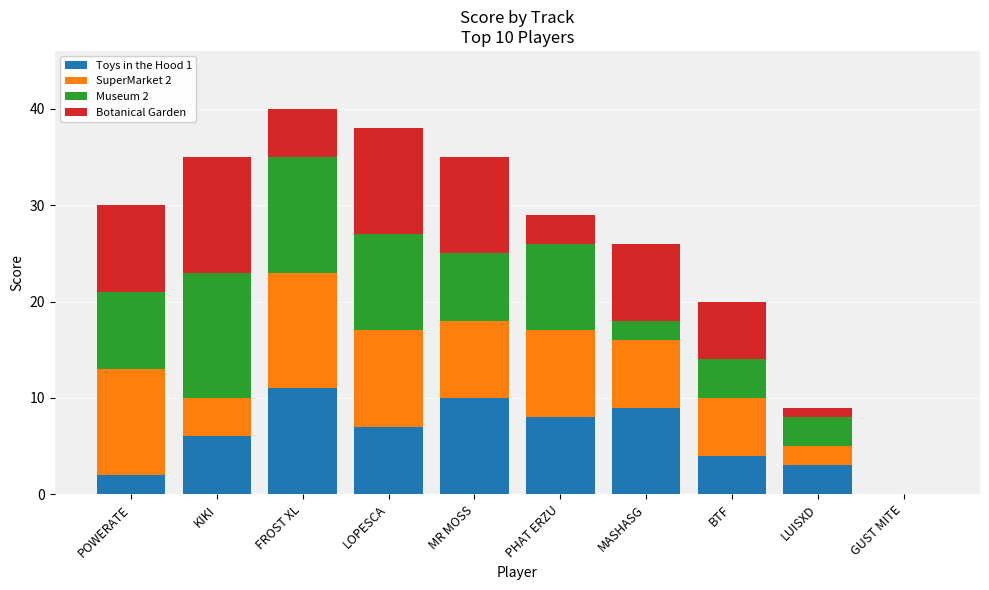

How many categories are shown in the chart?

10